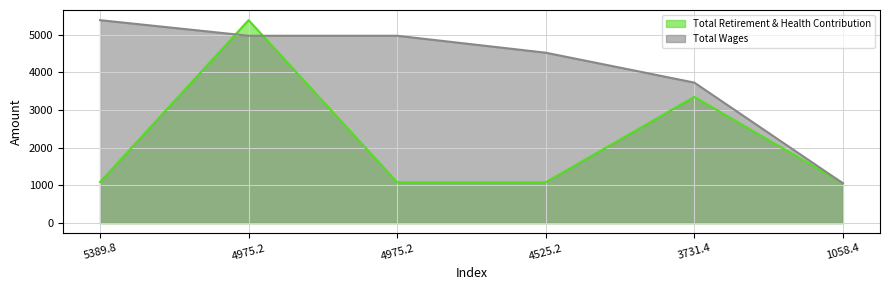

Which series has the largest range (max minus min)?

Total Wages